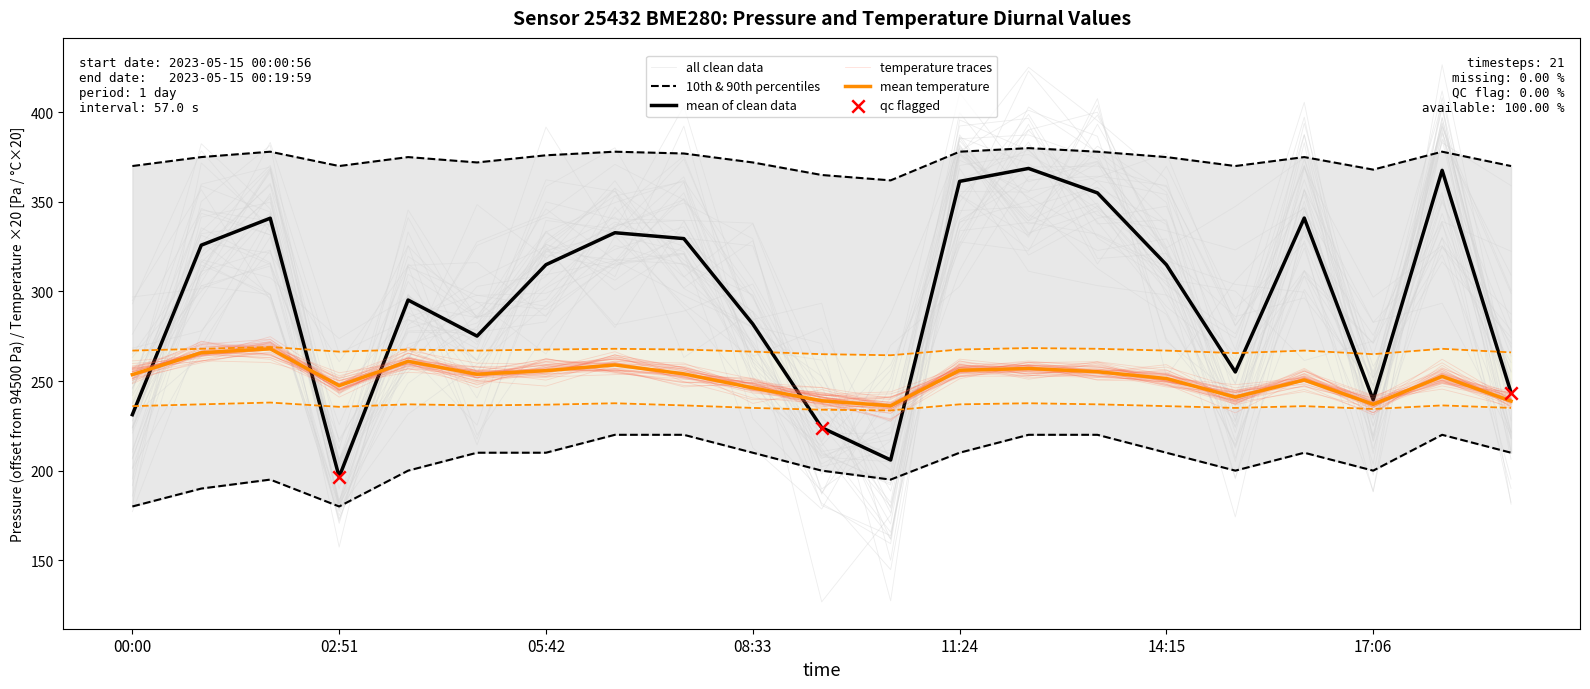

Is the value of pressure at 14:15 greater than the value of temperature at 00:00?

Yes